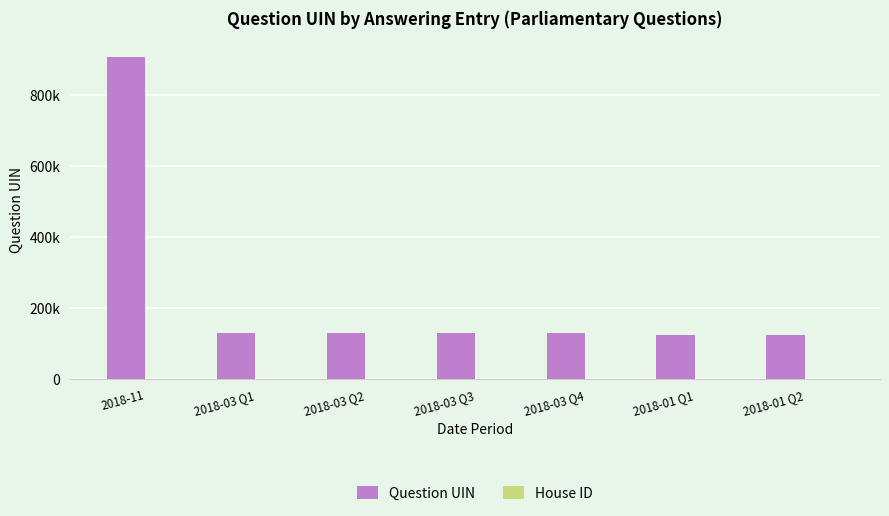

Rank the categories by House ID value from lowest to highest.

2018-11, 2018-03 Q1, 2018-03 Q2, 2018-03 Q3, 2018-03 Q4, 2018-01 Q1, 2018-01 Q2